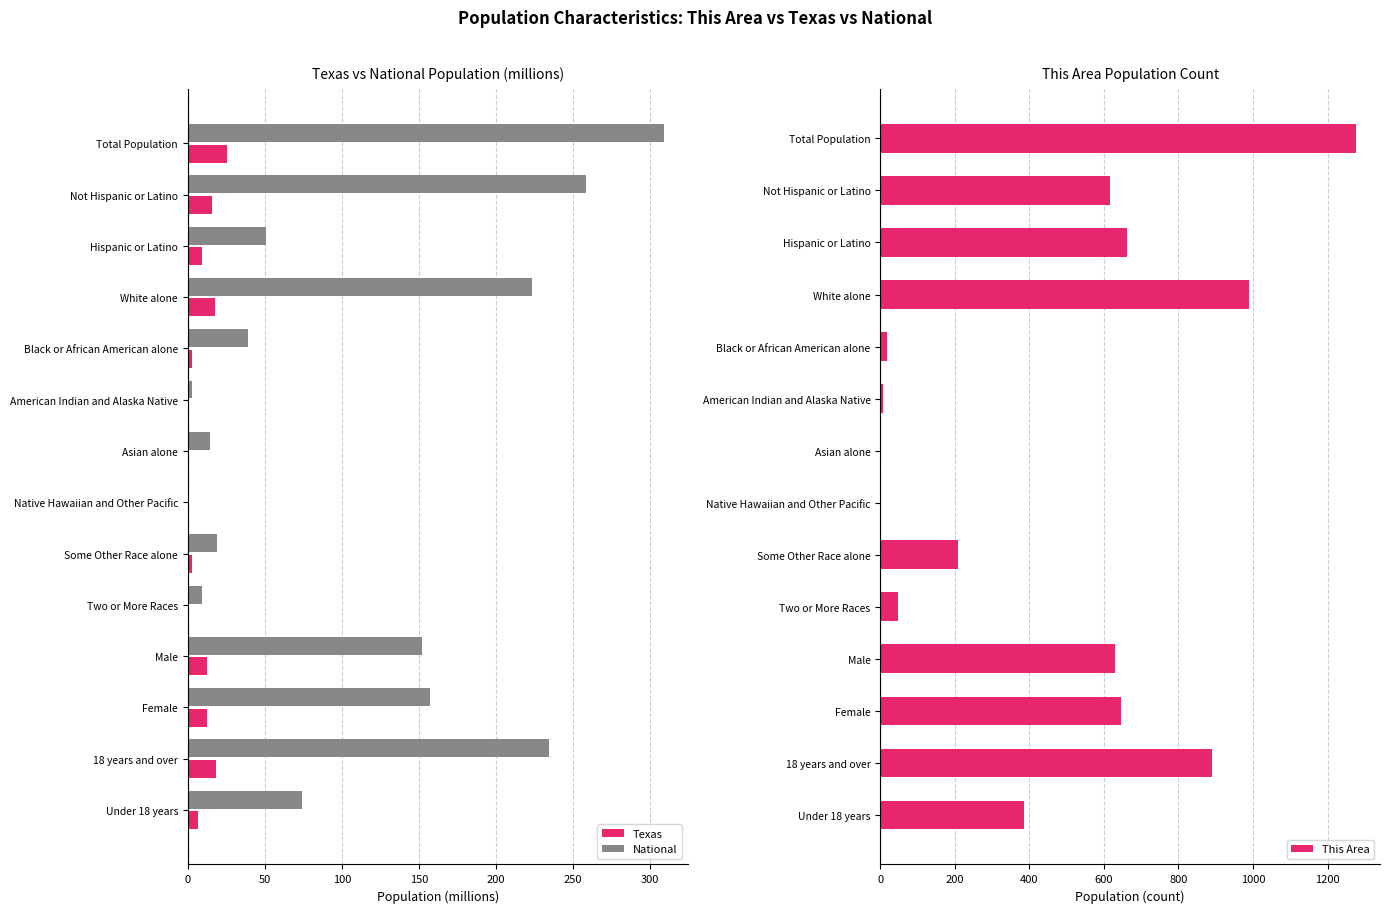

Reading right to left, what are all the values shown in this chart?

Texas: 6.9	18.3	12.7	12.5	0.7	2.6	0.0	1.0	0.2	3.0	17.7	9.5	15.7	25.1
National: 74.2	234.6	157.0	151.8	9.0	19.1	0.5	14.7	2.9	38.9	223.6	50.5	258.3	308.7
This Area: 386.0	891.0	647.0	630.0	48.0	209.0	0.0	3.0	8.0	19.0	990.0	662.0	615.0	1277.0